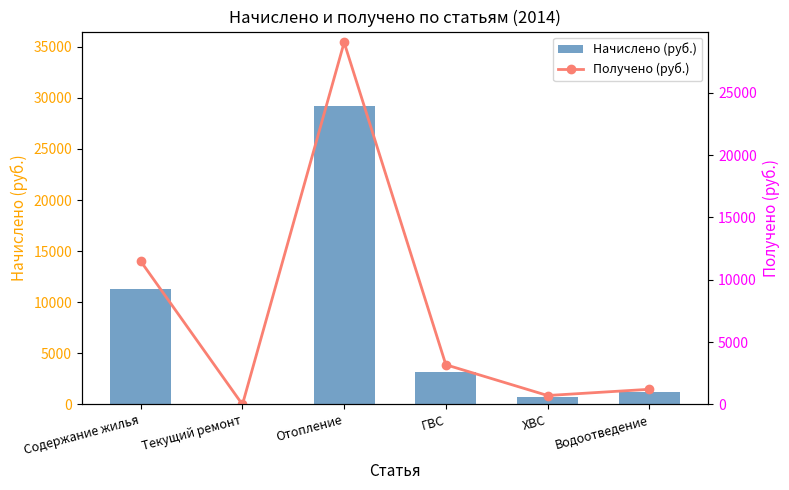

True or false: Получено (руб.) has a value of 11485.2 at Содержание жилья.

True